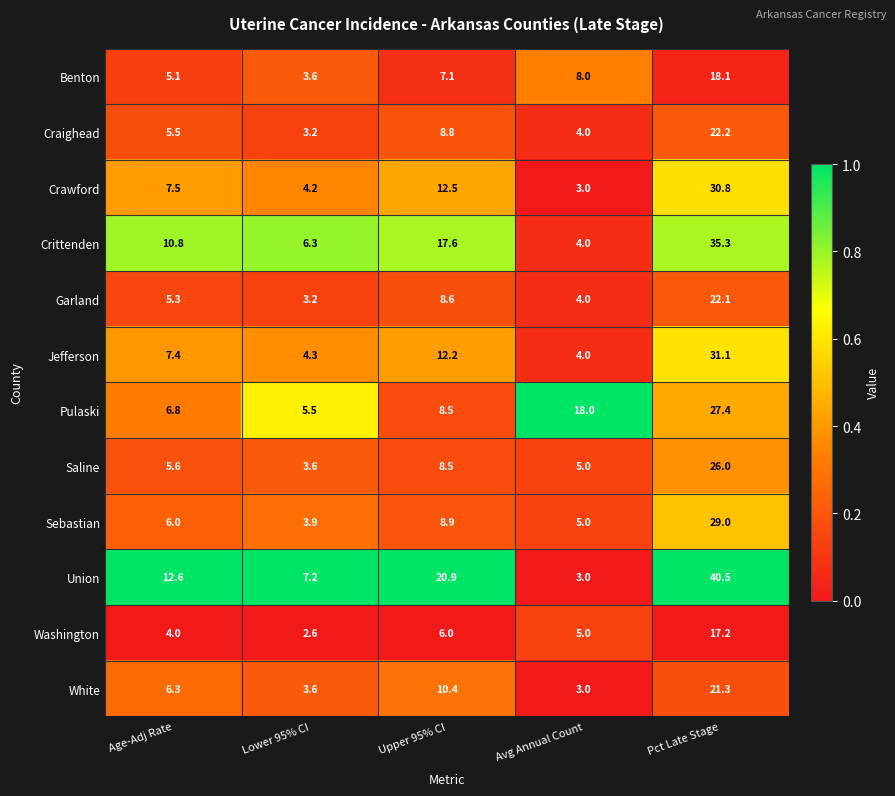

What is the difference between the maximum and minimum values in the Craighead series?

19.0